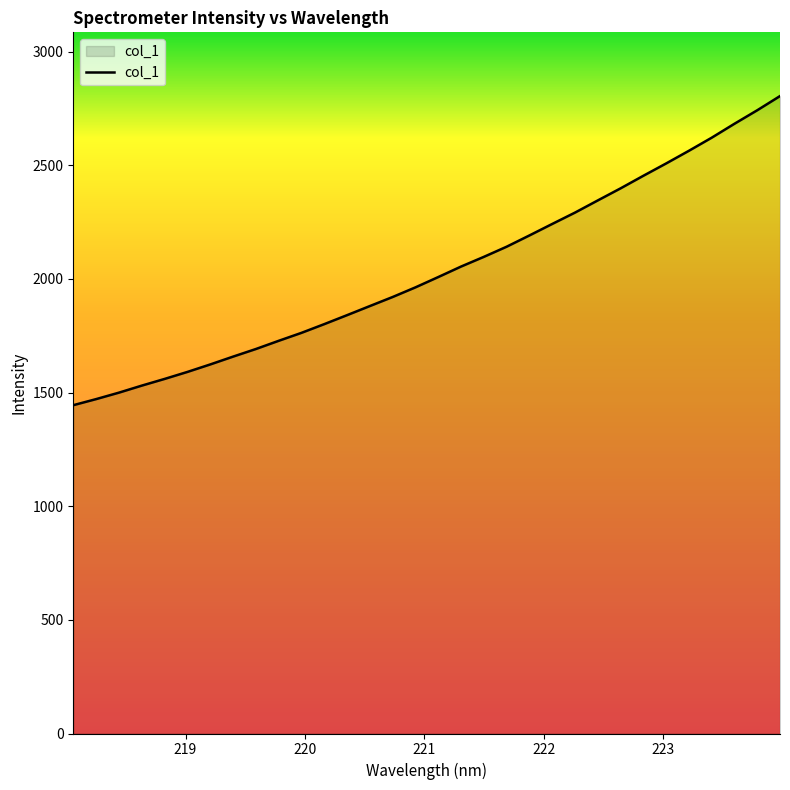

What is the minimum value shown in the chart?

1444.5